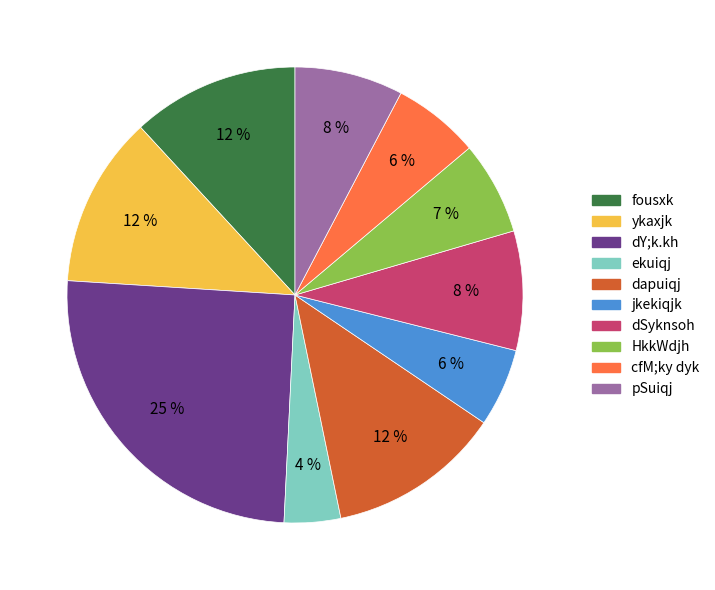

How many slices are in this pie chart?

10